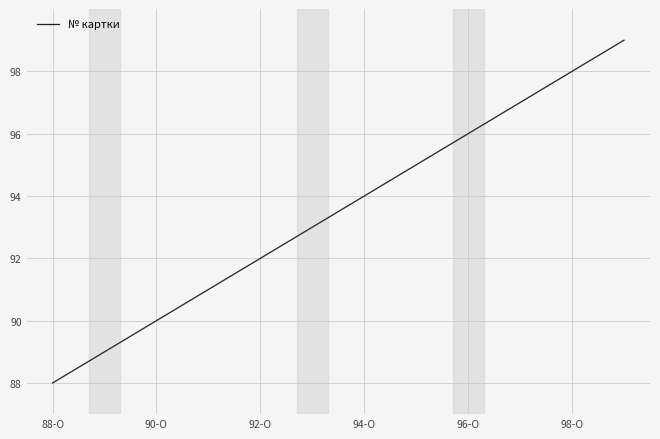

What is the greatest value displayed?

99